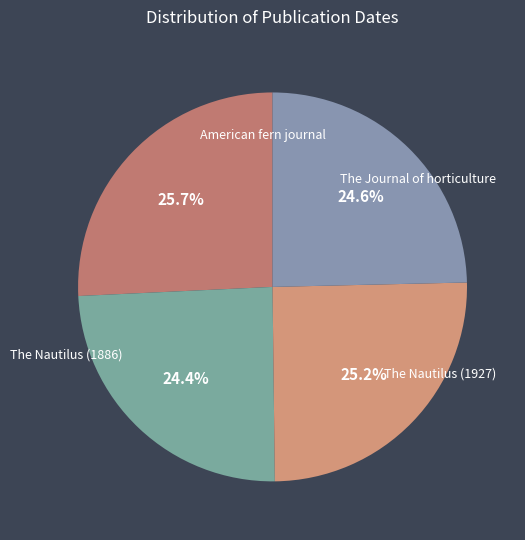

Does any single category account for the majority?

No